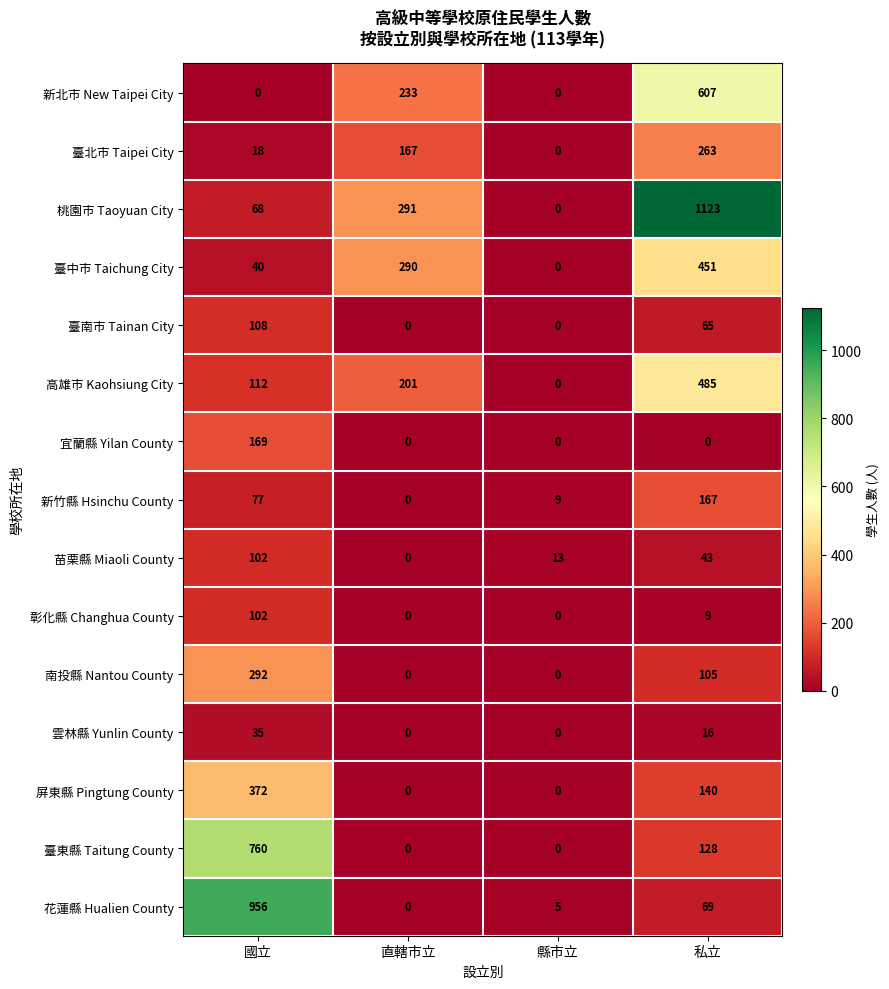

Which series has the largest range (max minus min)?

桃園市 Taoyuan City